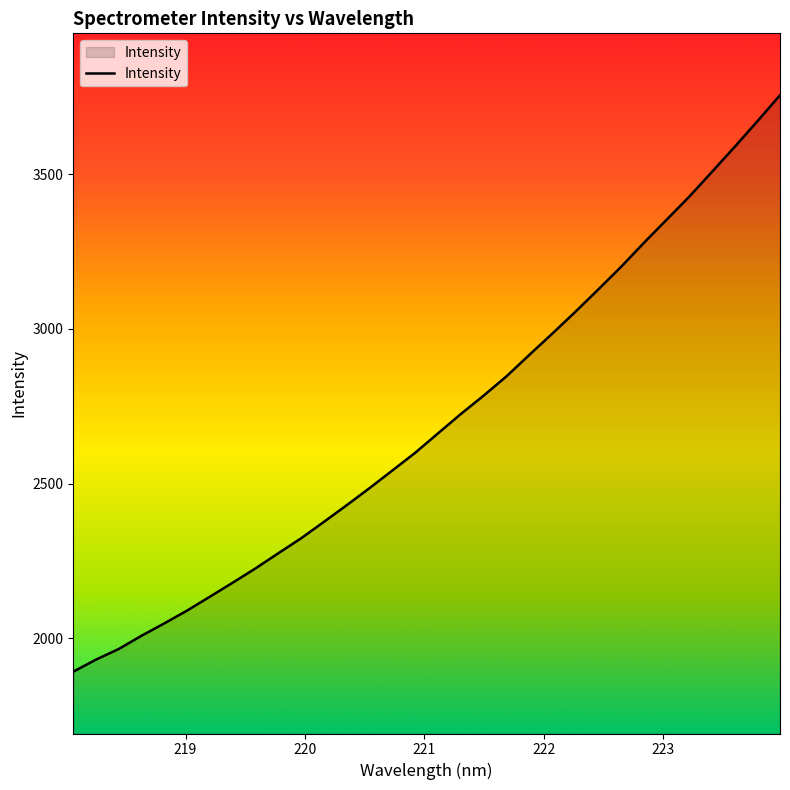

What is the greatest value displayed?

3756.1